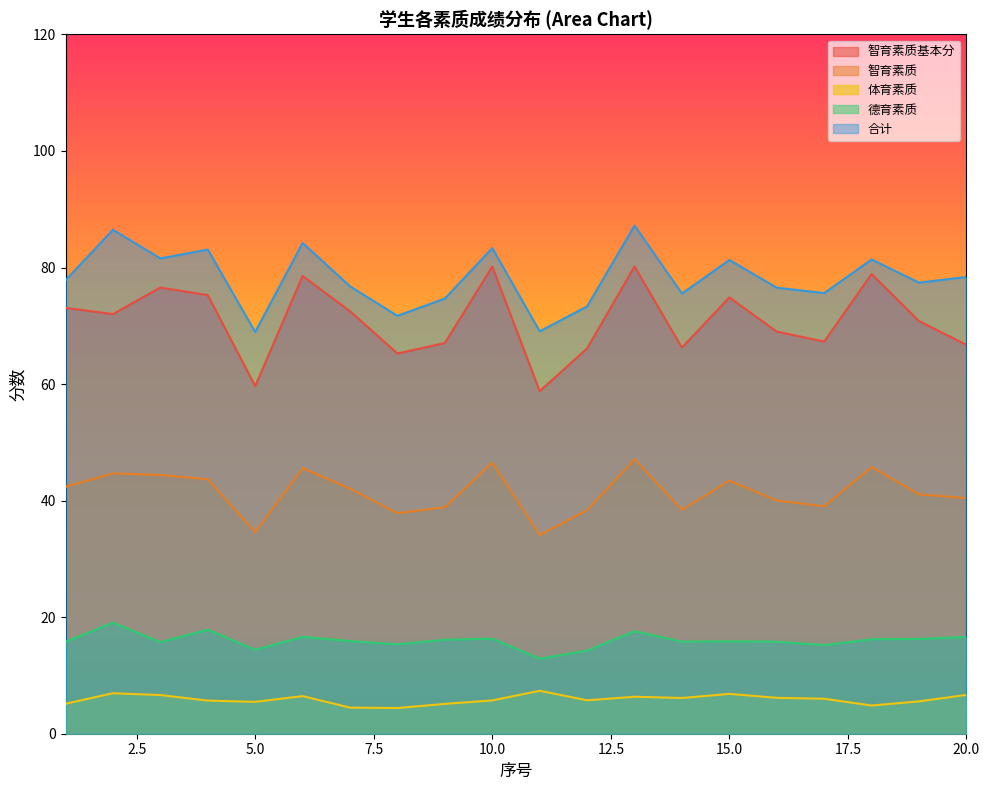

At which label is 德育素质 closest to 15?

17